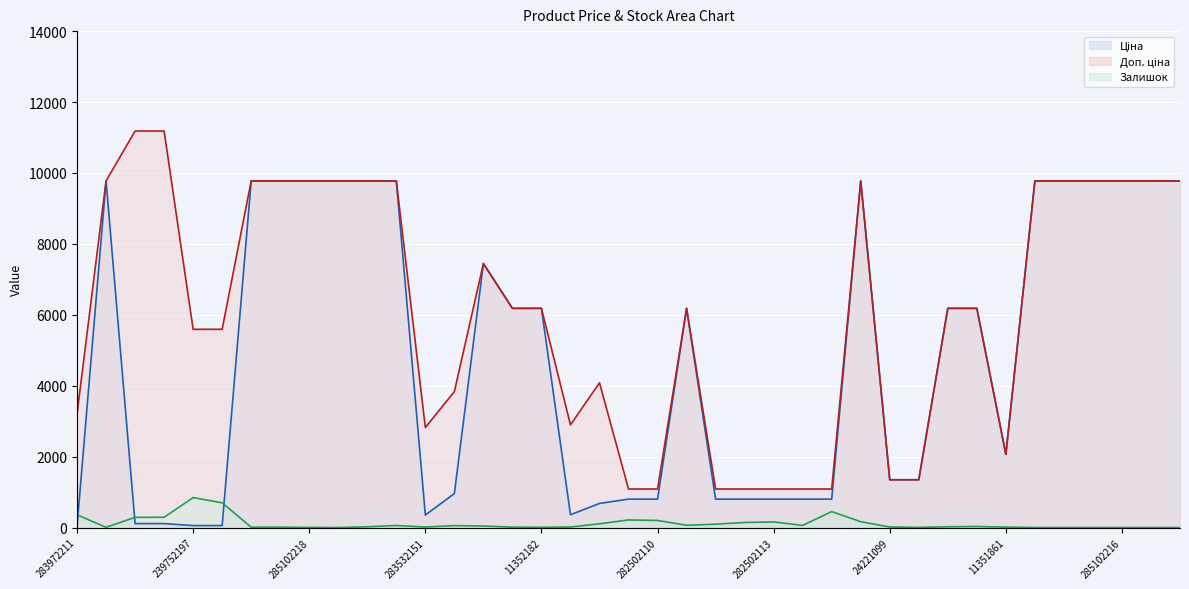

Is it true that Залишок (line) equals 1.8 at 285102216?

False